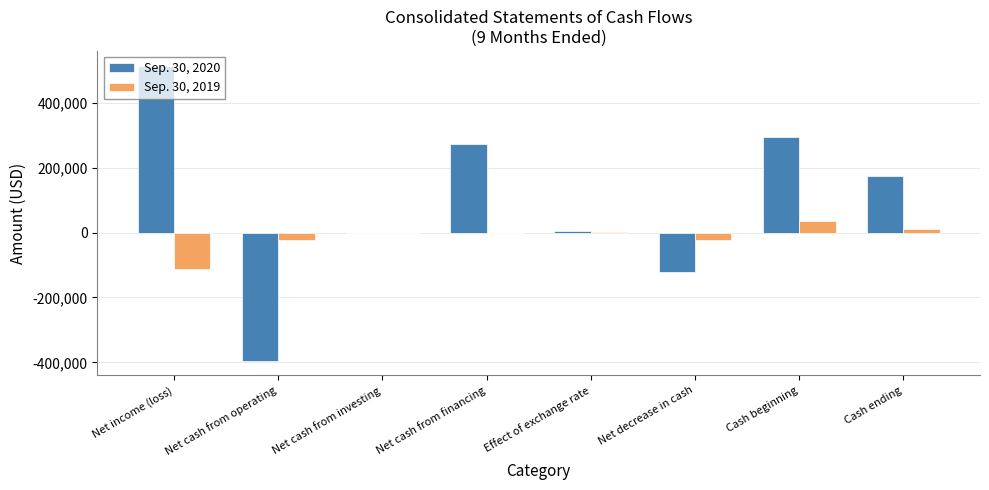

Which series has the largest total across all categories?

Sep. 30, 2020